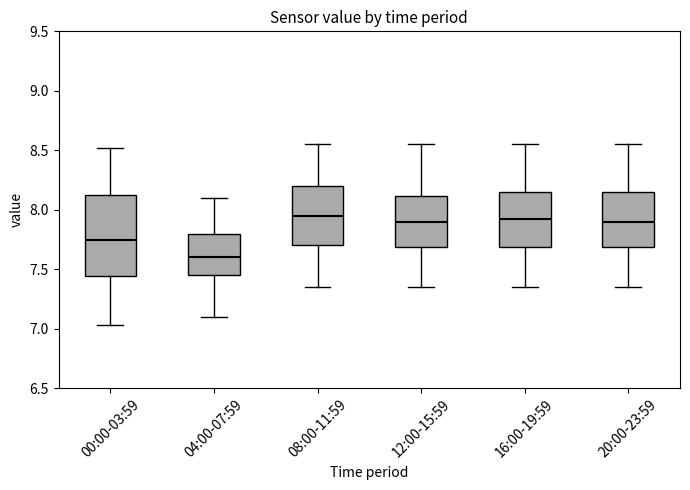

Which box is the tallest, from its lower edge to its upper edge?

00:00-03:59